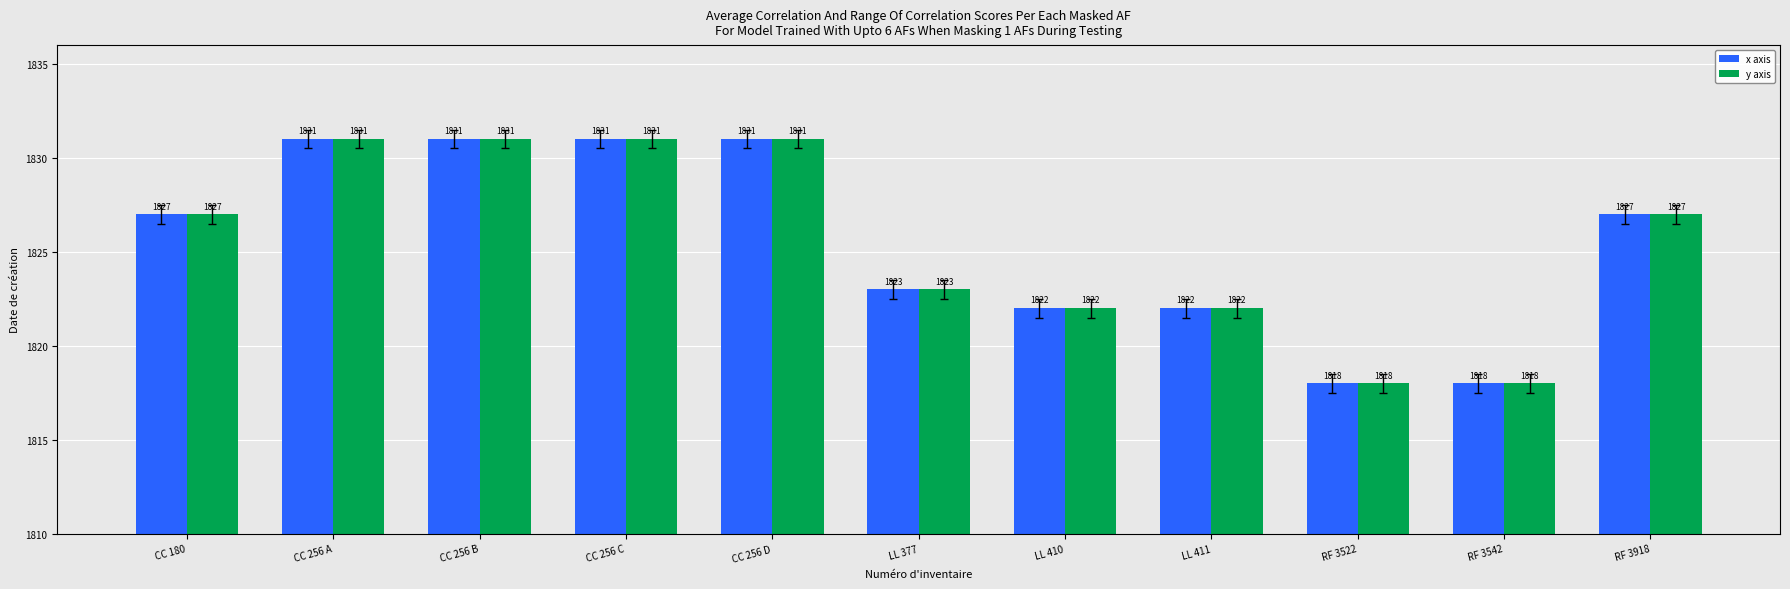

Reading left to right, list all the values displayed in this chart.

x axis: 1827	1831	1831	1831	1831	1823	1822	1822	1818	1818	1827
y axis: 1827	1831	1831	1831	1831	1823	1822	1822	1818	1818	1827